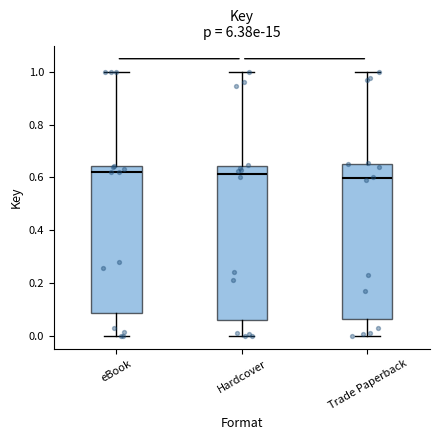

Reading left to right, transcribe this box plot: for each box, give where its median line is, the range the box spans, and where its two whiskers end, as read against the y-axis. The values are not printed on the chart, so give them approximately, as read against the axis.

eBook: median 0.62, box 0.08 to 0.64, whiskers 0.00 to 1.00
Hardcover: median 0.62, box 0.06 to 0.64, whiskers 0.00 to 1.00
Trade Paperback: median 0.60, box 0.06 to 0.66, whiskers 0.00 to 1.00